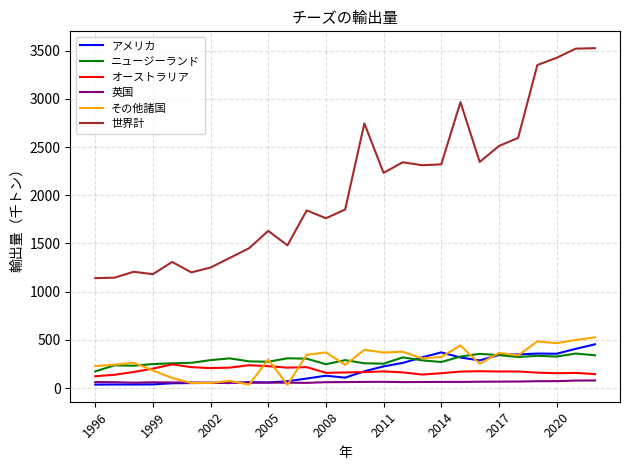

True or false: 英国 and 世界計 cross at least once.

False